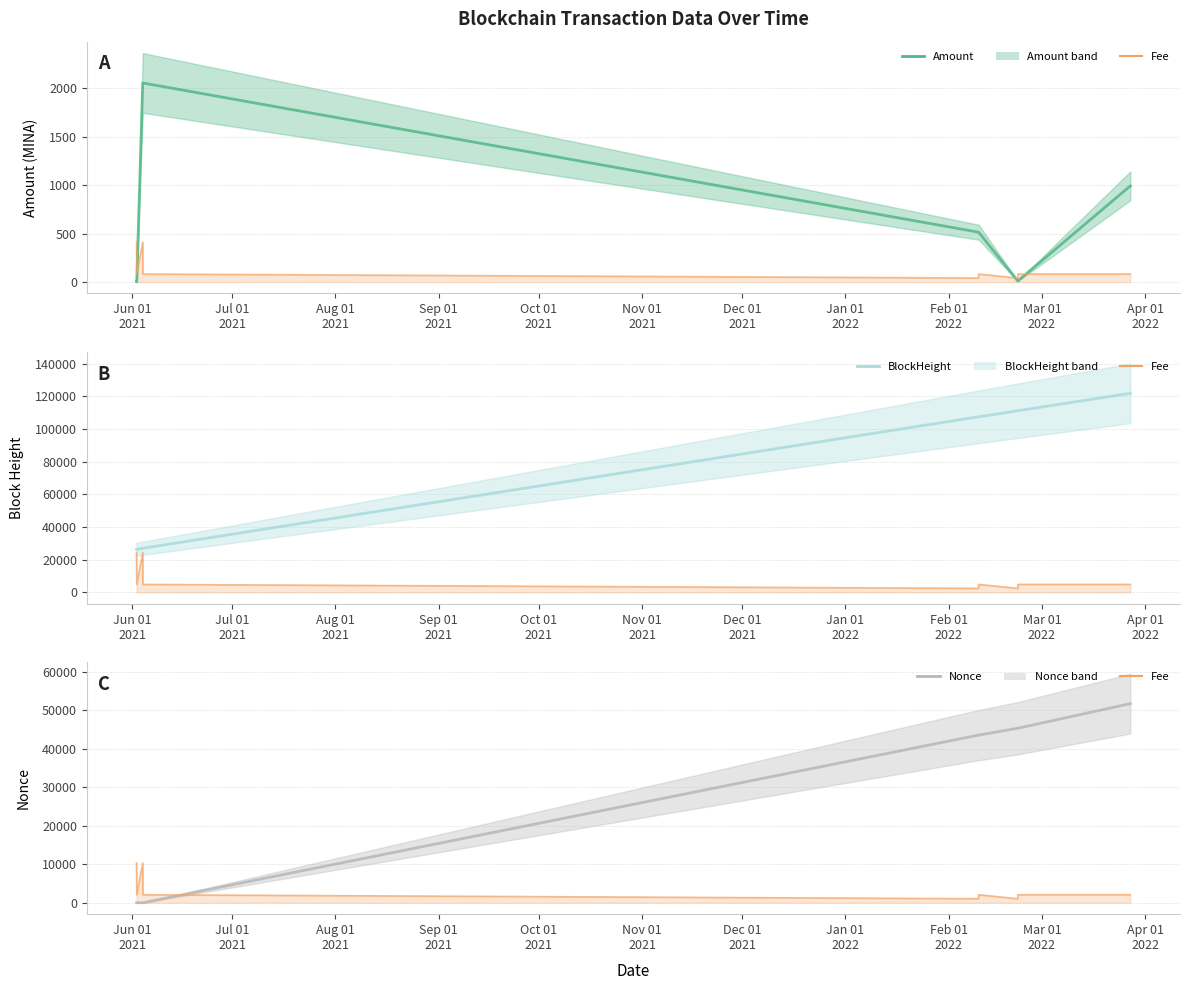

At how many categories does at least one series exceed 37479?

6